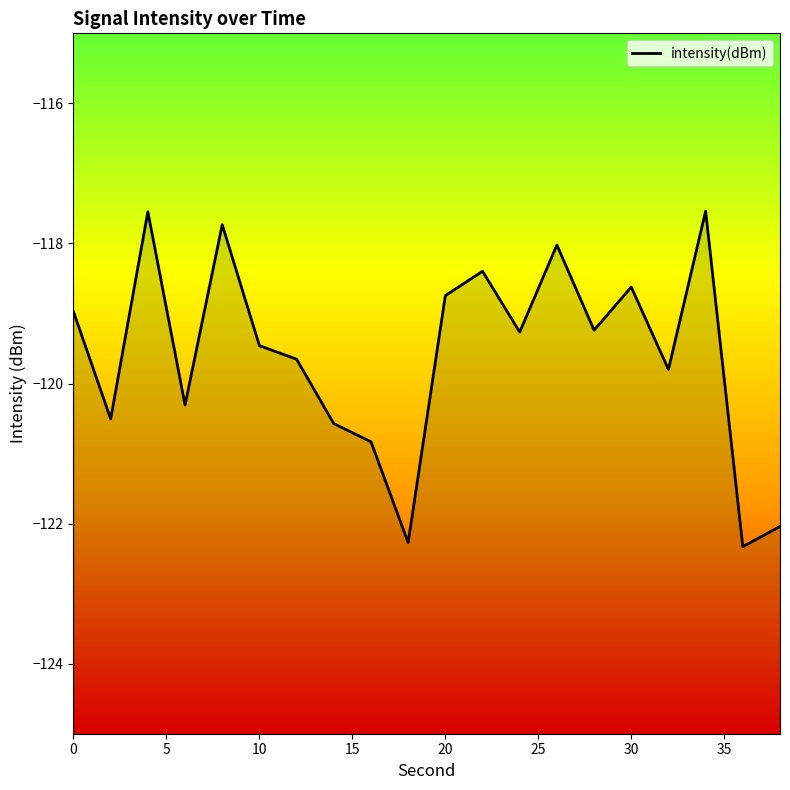

How many data points are less than -119?

12